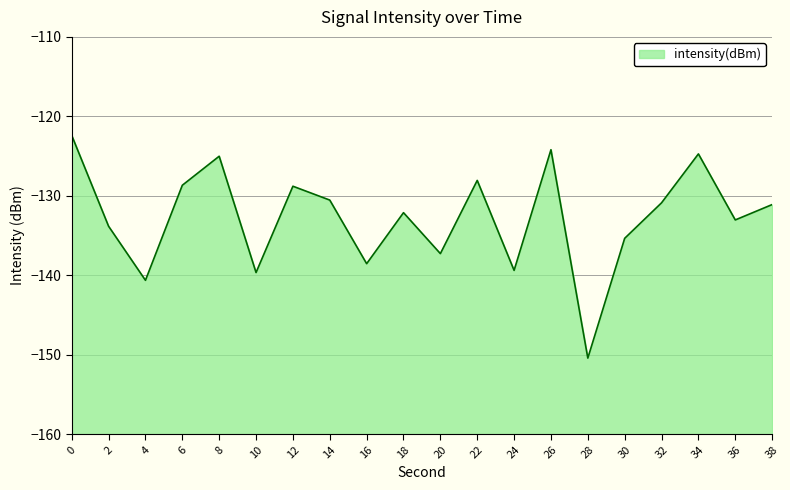

Which category has the lowest value across all series?

28